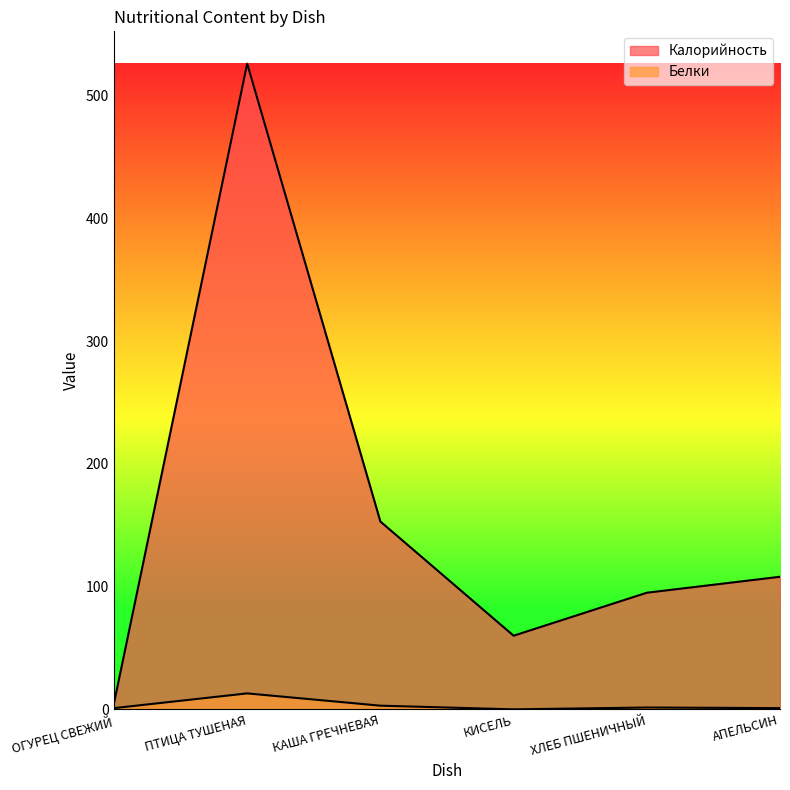

How many distinct data groups are displayed?

2